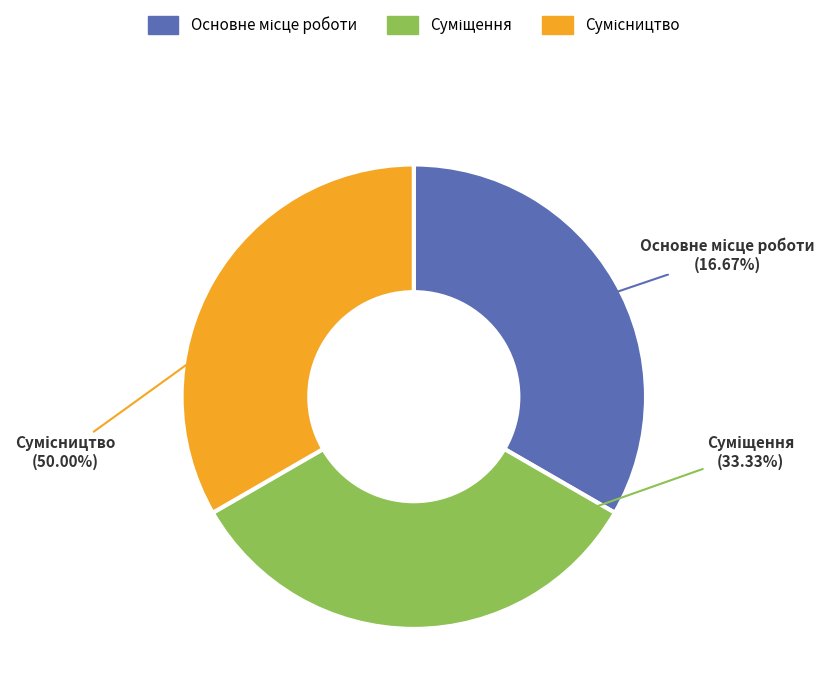

Rank the categories by value from lowest to highest.

Основне місце роботи, Суміщення, Сумісництво